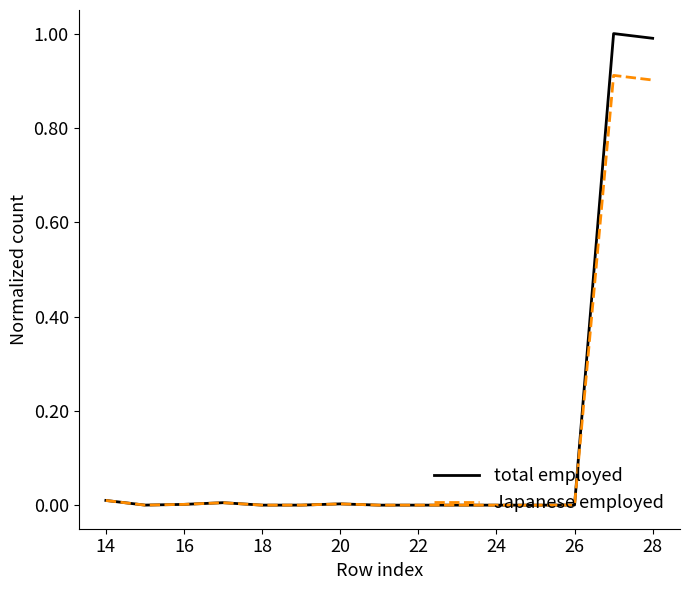

Which series has the widest spread of values?

total employed